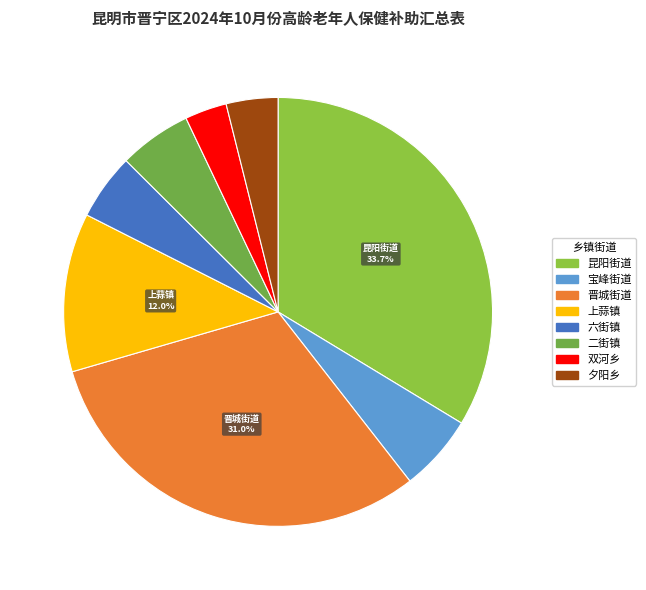

To the nearest percent, what is the combined percentage of 宝峰街道 and 昆阳街道?

39%